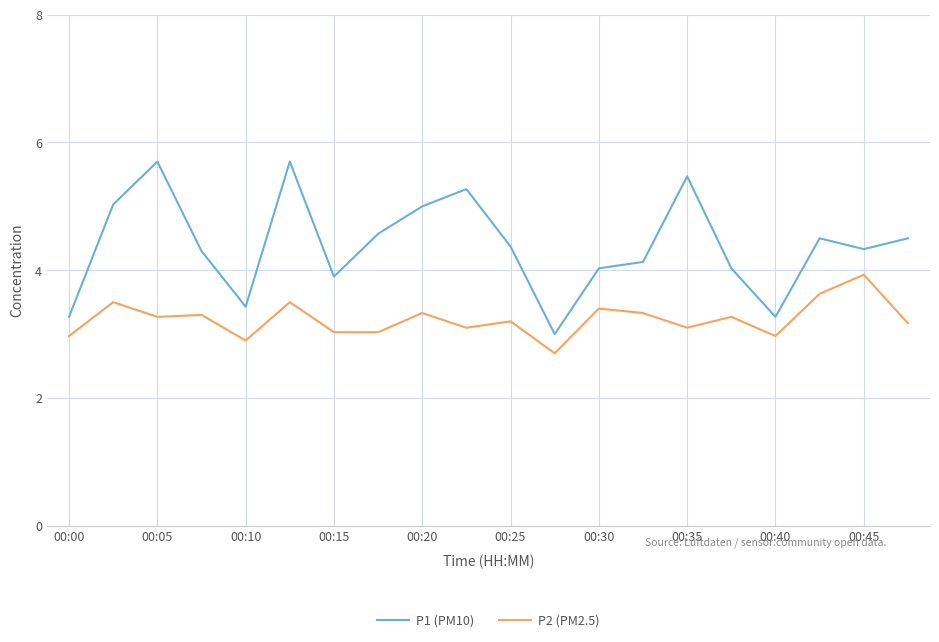

What is the maximum value for P2 (PM2.5)?

3.9